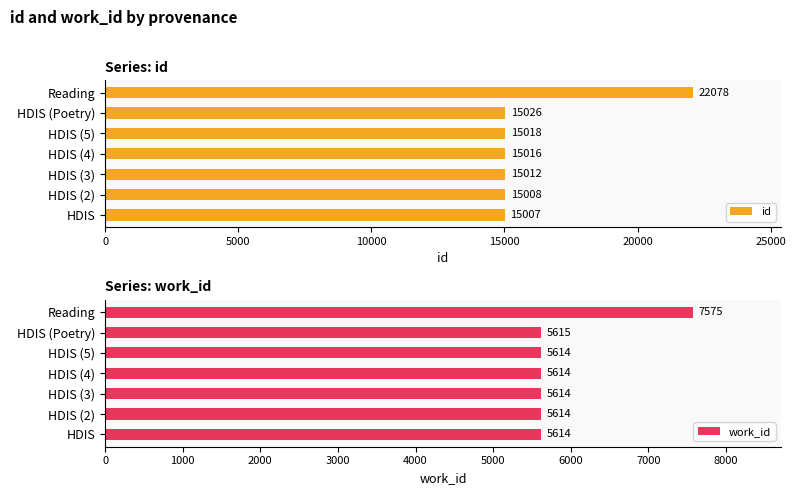

Which category has the highest value in the id series?

Reading